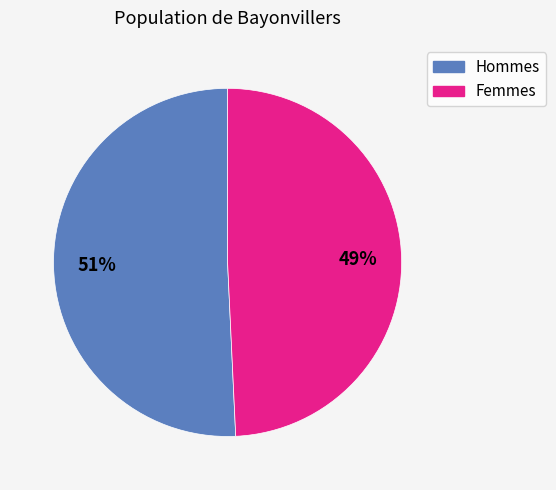

Does any single category account for the majority?

Yes